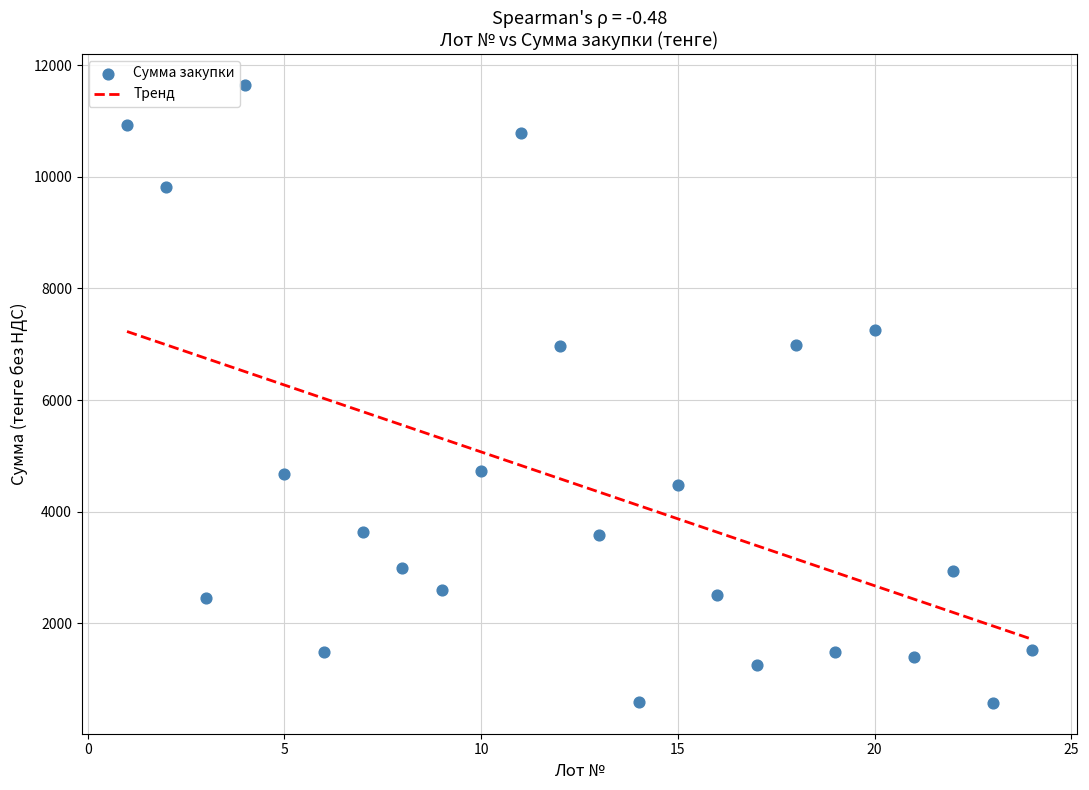

What is the range of Y values (max minus min)?

11081.8